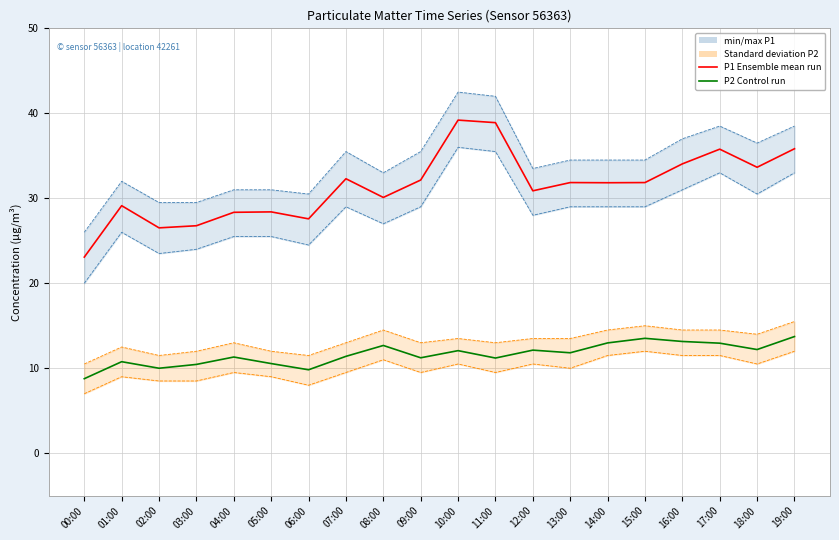

Between 06:00 and 12:00, which is larger?

12:00